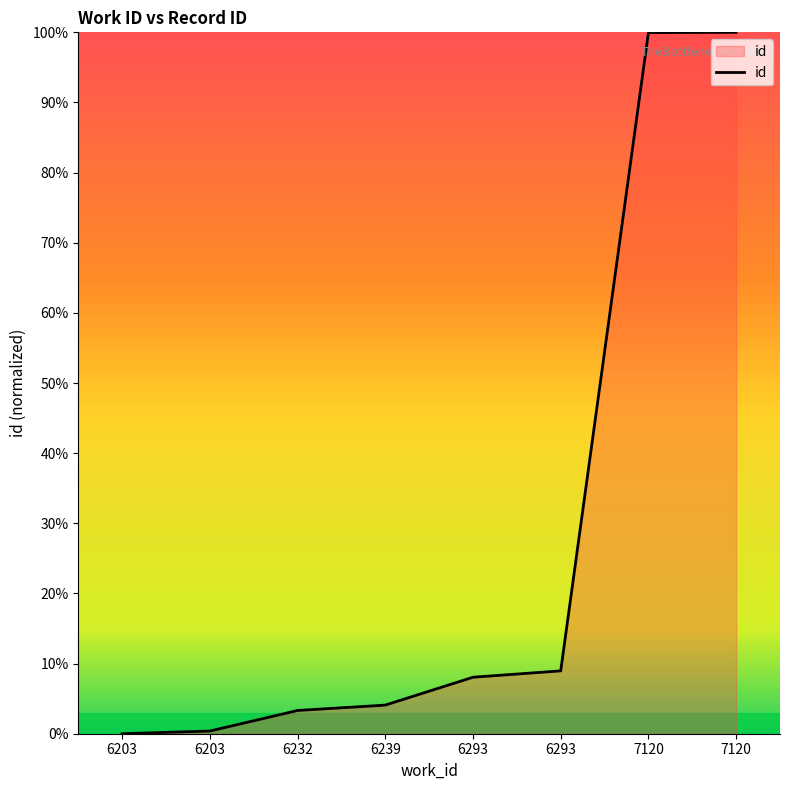

At which category does the chart reach its minimum across all series?

6203